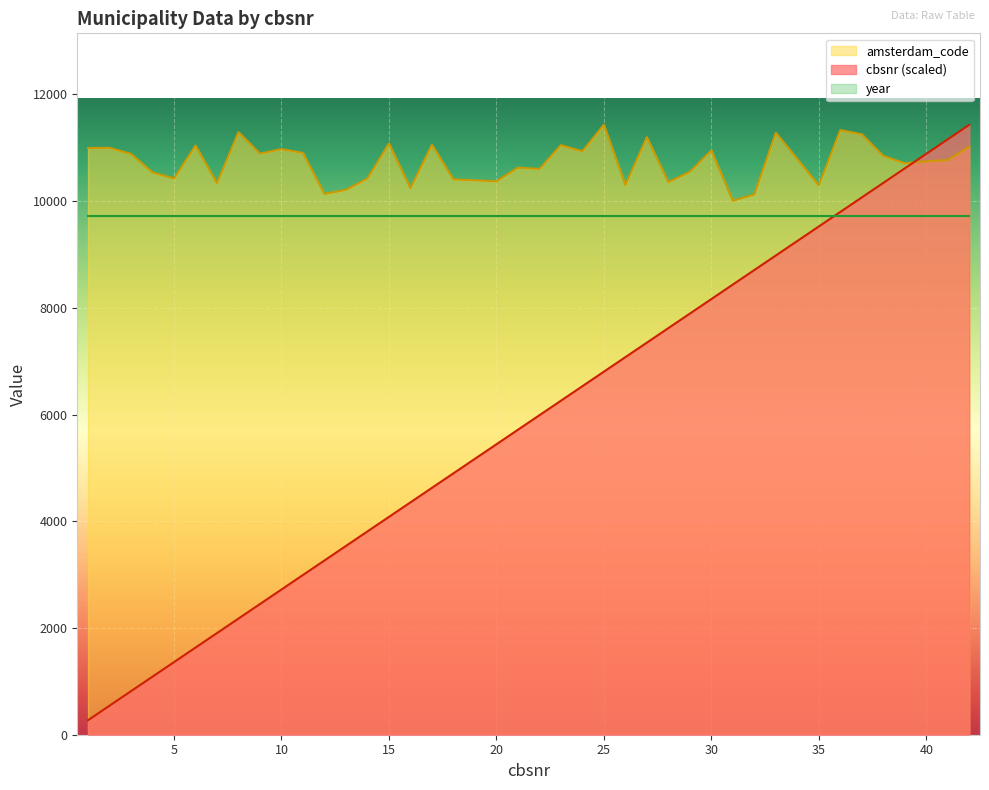

At which category is the sum across all series the highest?

42